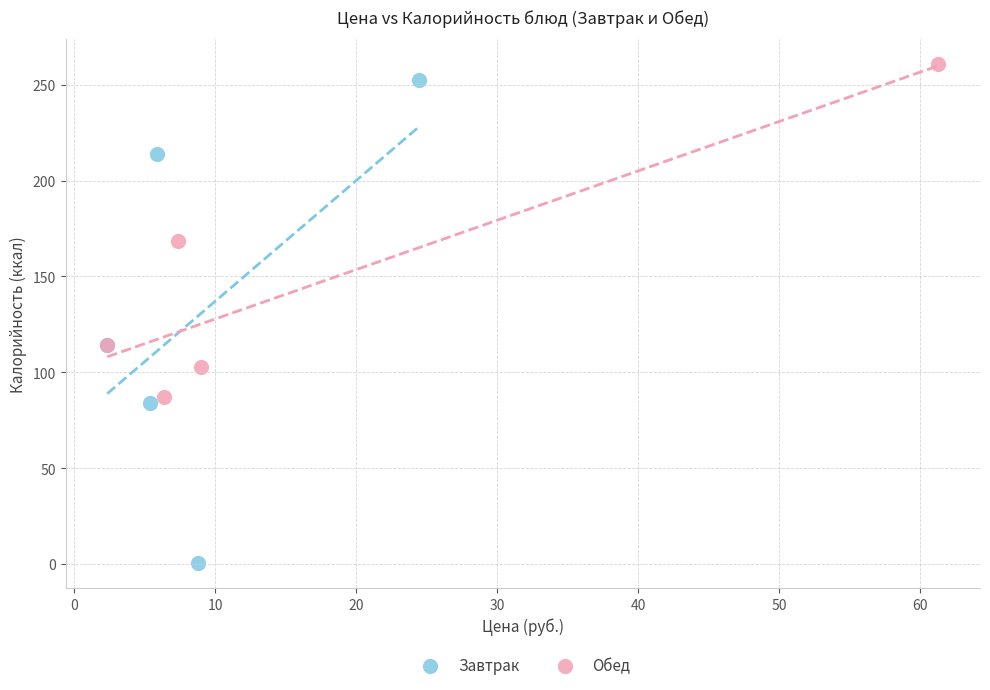

What are all the series names shown in the legend?

Завтрак, Обед